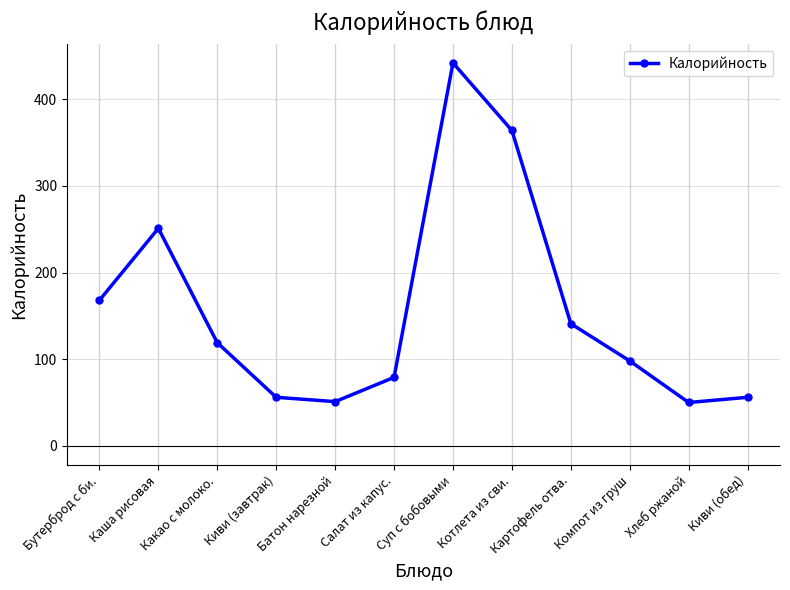

How many distinct data groups are displayed?

1